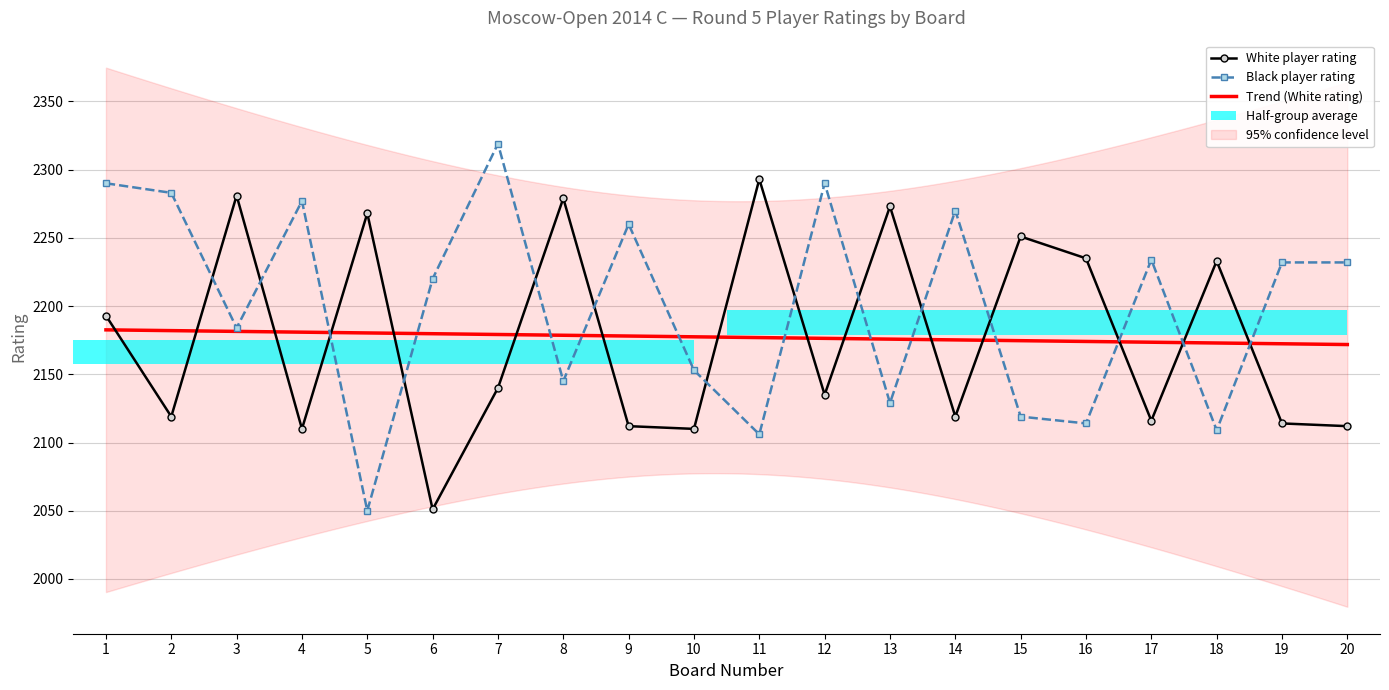

Which series has the largest total across all categories?

Black Rating